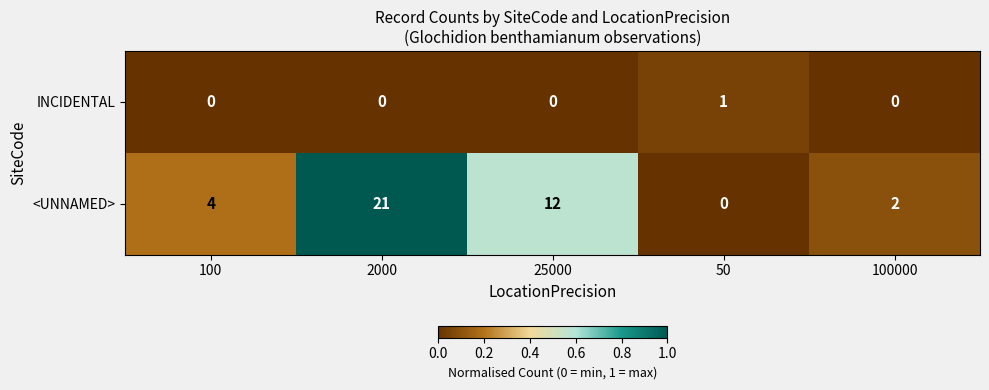

What is the average value of the <UNNAMED> series?

8